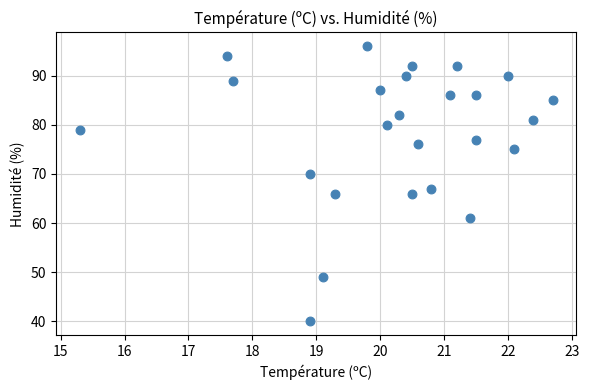

What Y value in the scatter plot is closest to 68?

67